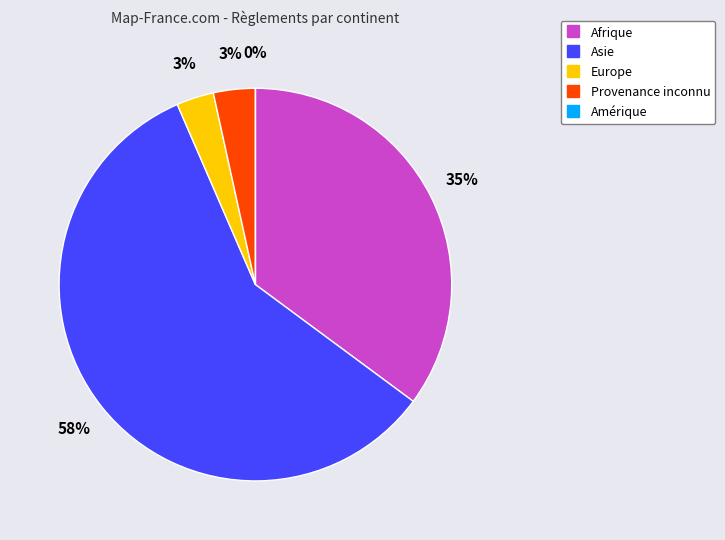

Is the sum of Asie and Provenance inconnu greater than half?

Yes